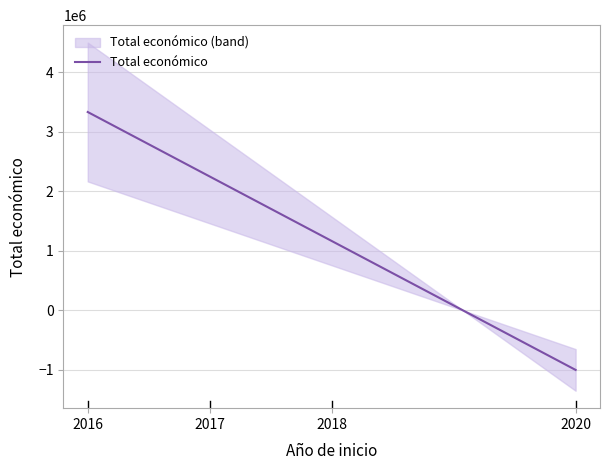

What is the highest value of the Total económico series?

3330882.2